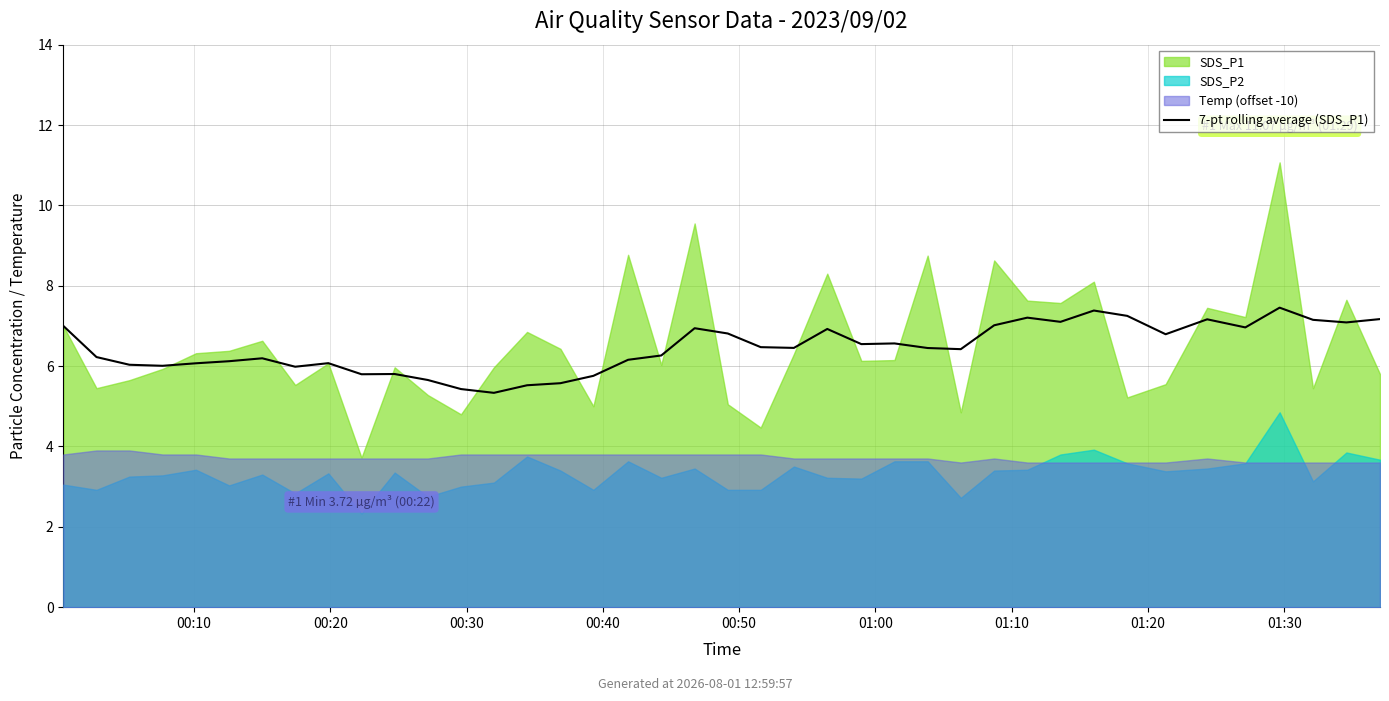

What is the sum of the values at 00:30 and 10?

11.8